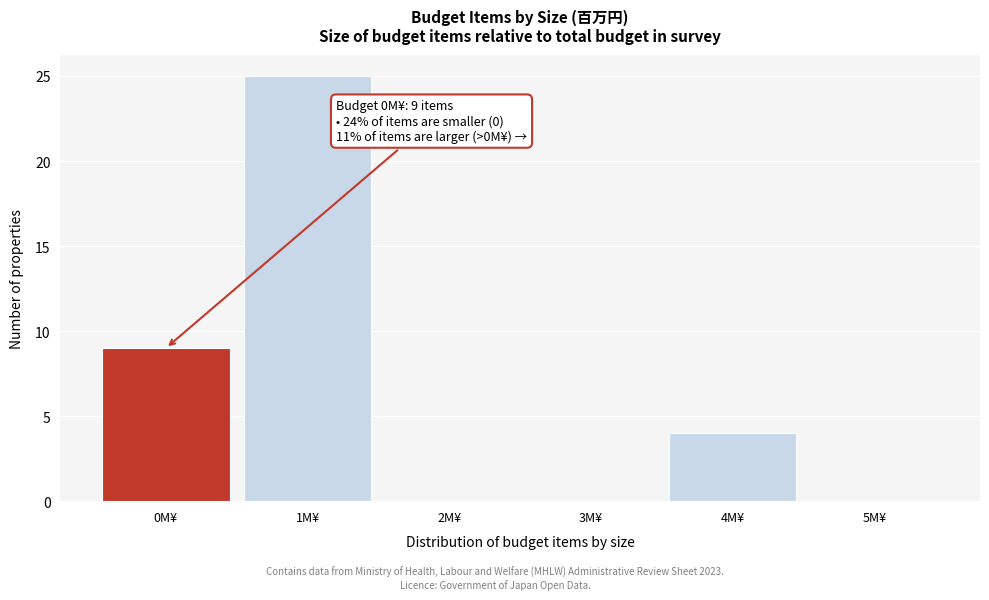

Over which range of the x-axis is the bar tallest?

0.5 to 1.5